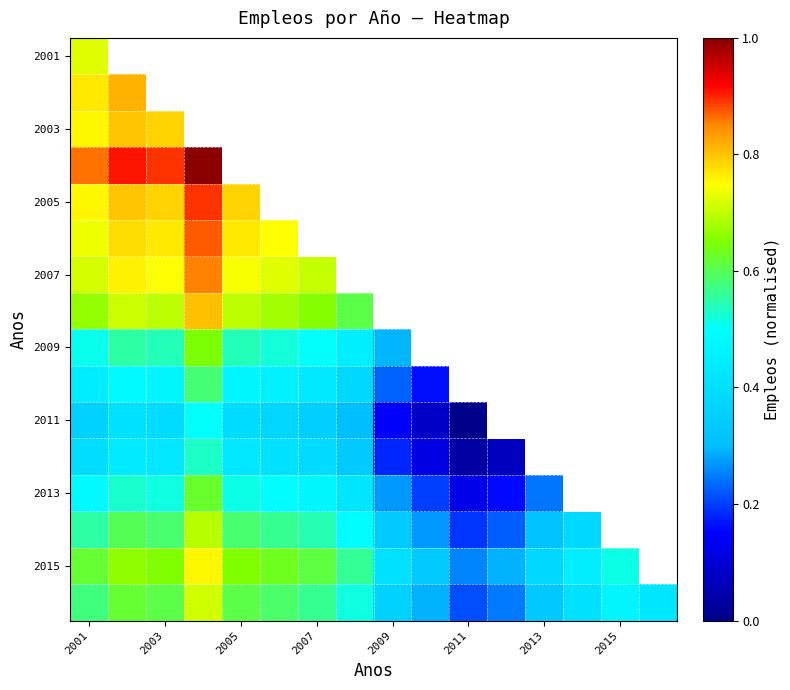

How many 2013 values are between 0 and 1?

13